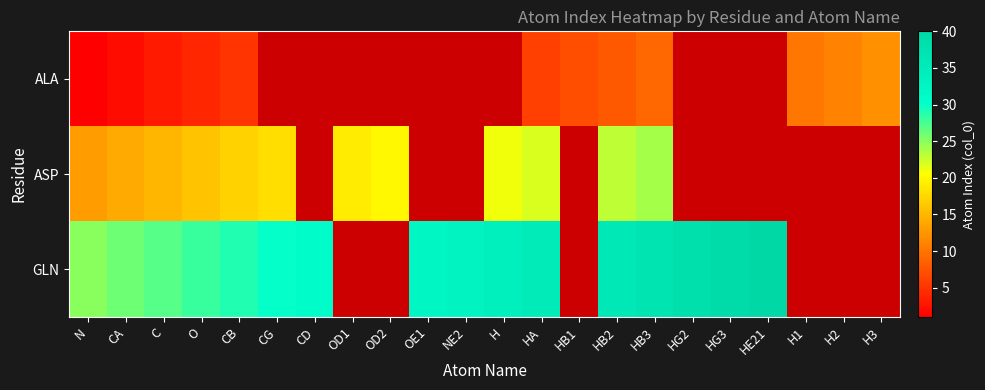

List the series in order of their peak value, lowest first.

ALA, ASP, GLN